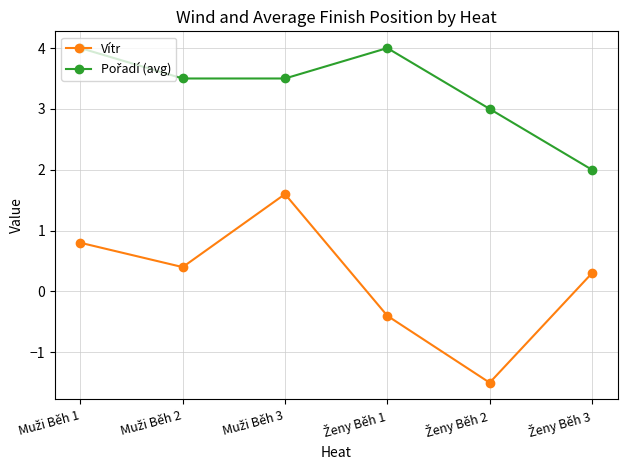

True or false: Vítr has more than 1 points higher than both neighbors.

False